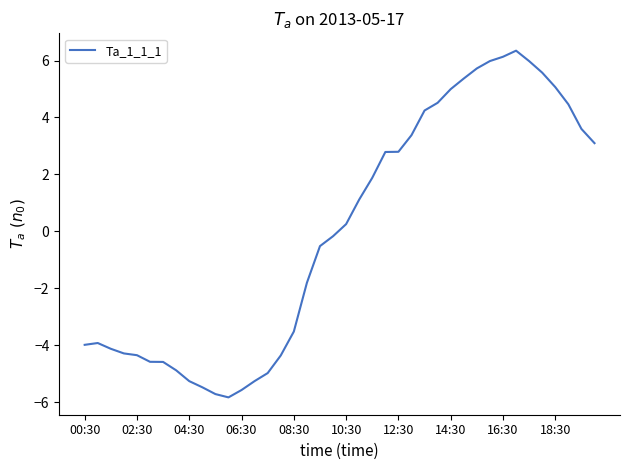

What is the difference between the maximum and minimum values?

12.2